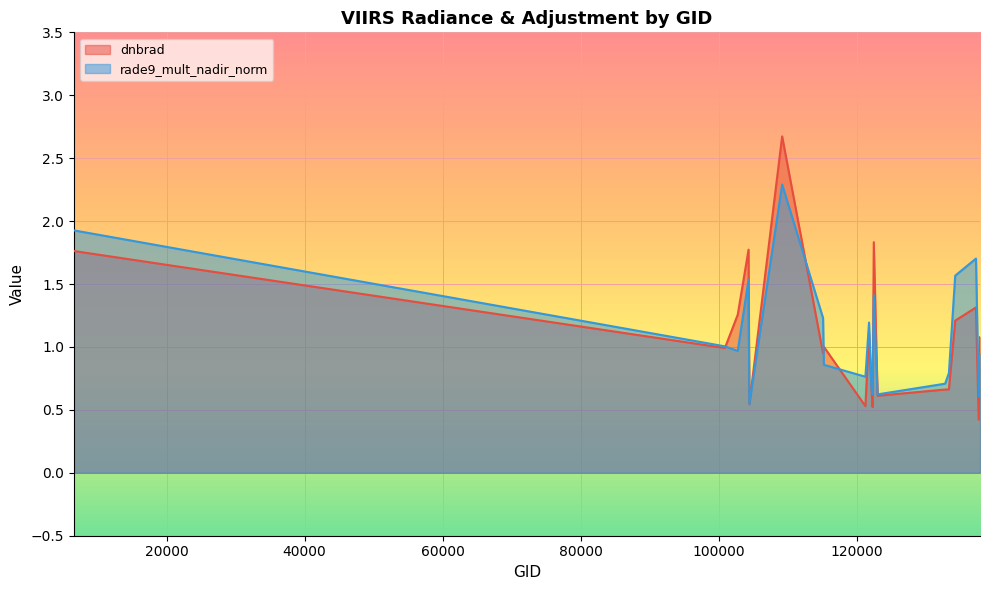

How many times do rade9_mult_nadir_norm and dnbrad cross each other?

9